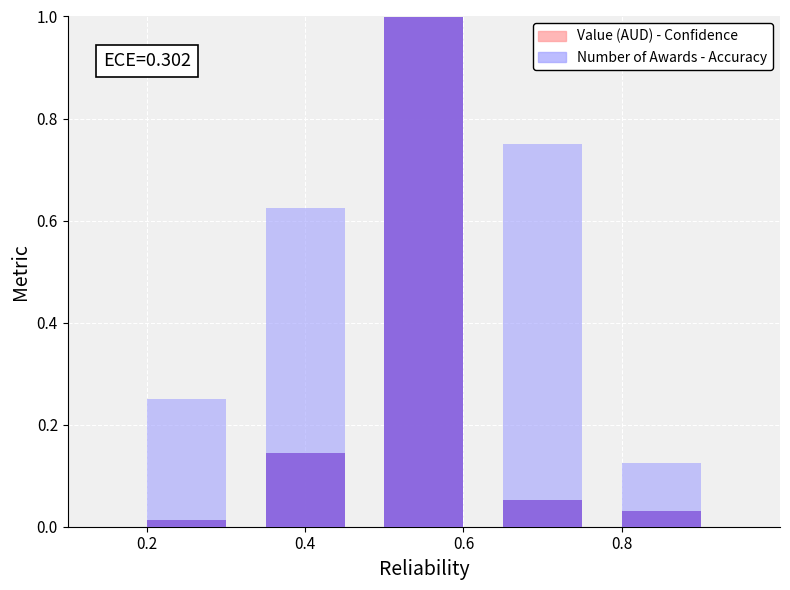

Which series has the largest total across all categories?

Number of Awards - Accuracy